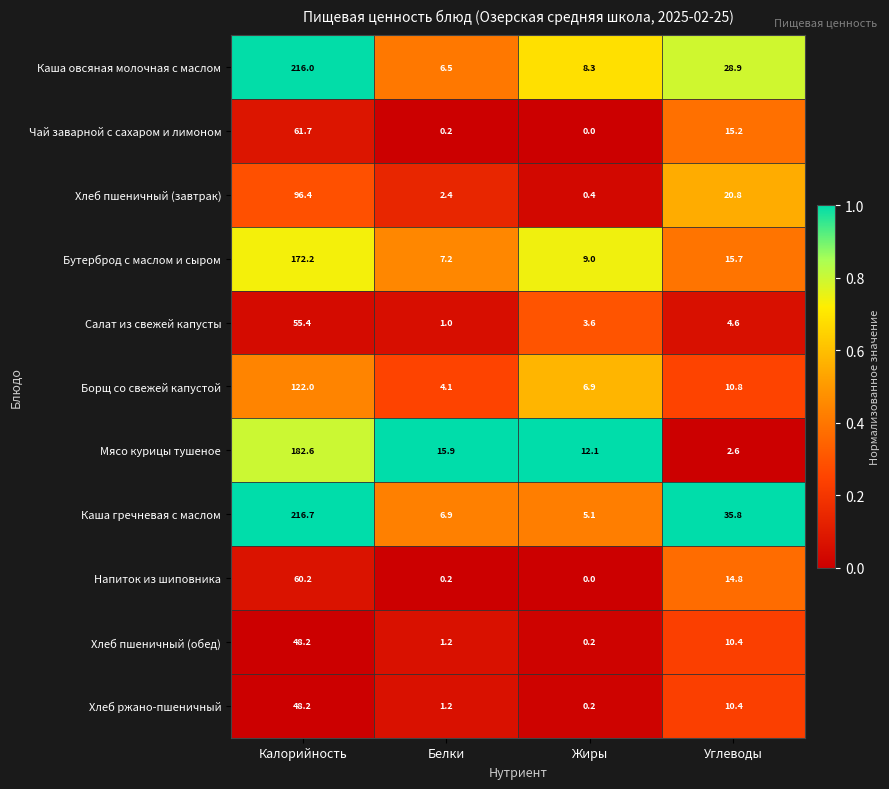

What value does the Хлеб пшеничный (обед) series have at Калорийность?

48.2